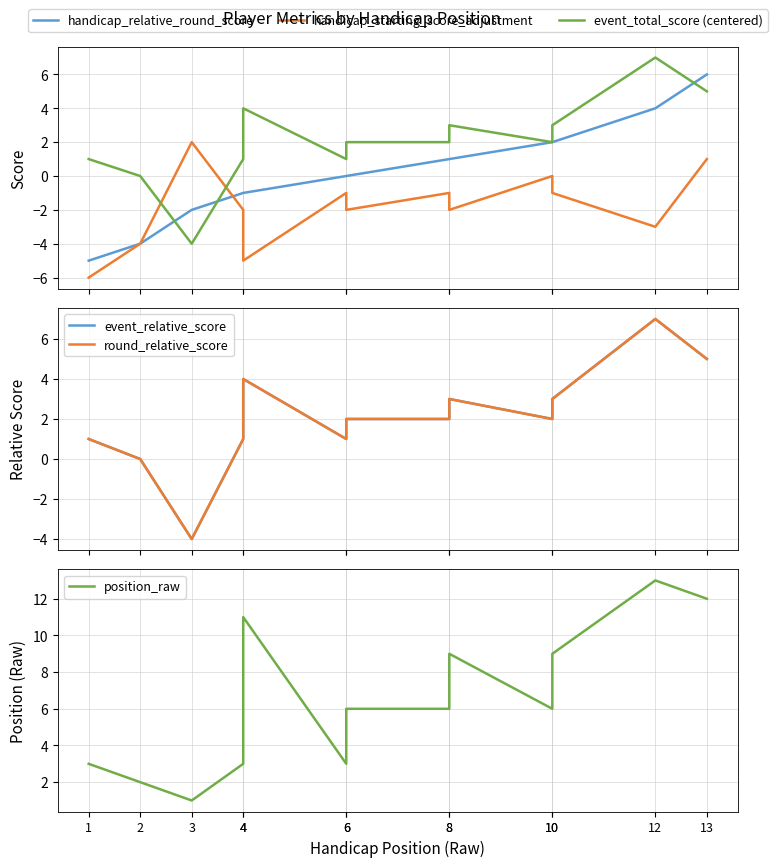

True or false: position_raw has more than 2 points higher than both neighbors.

True